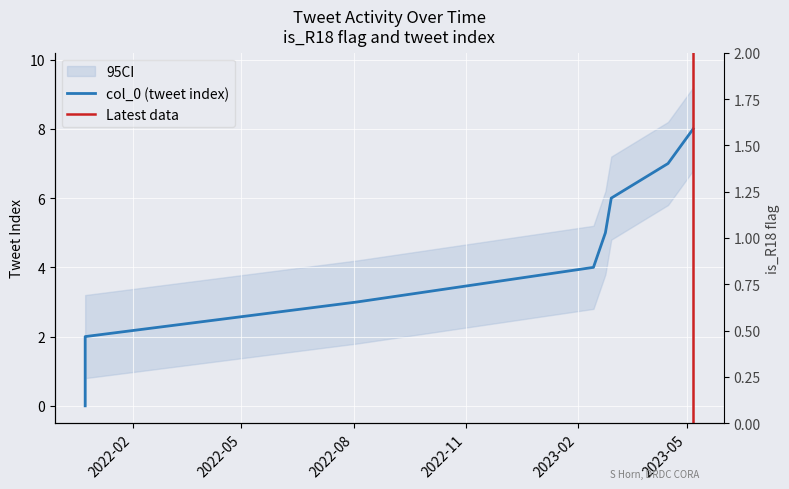

List the labels in order of value, smallest first.

2021-12-23 23:37:39, 2021-12-23 23:38:25, 2021-12-23 23:42:39, 2022-08-03 21:15:10, 2023-02-13 13:24:06, 2023-02-23 08:53:44, 2023-02-28 03:43:37, 2023-04-15 16:42:09, 2023-05-06 07:31:37